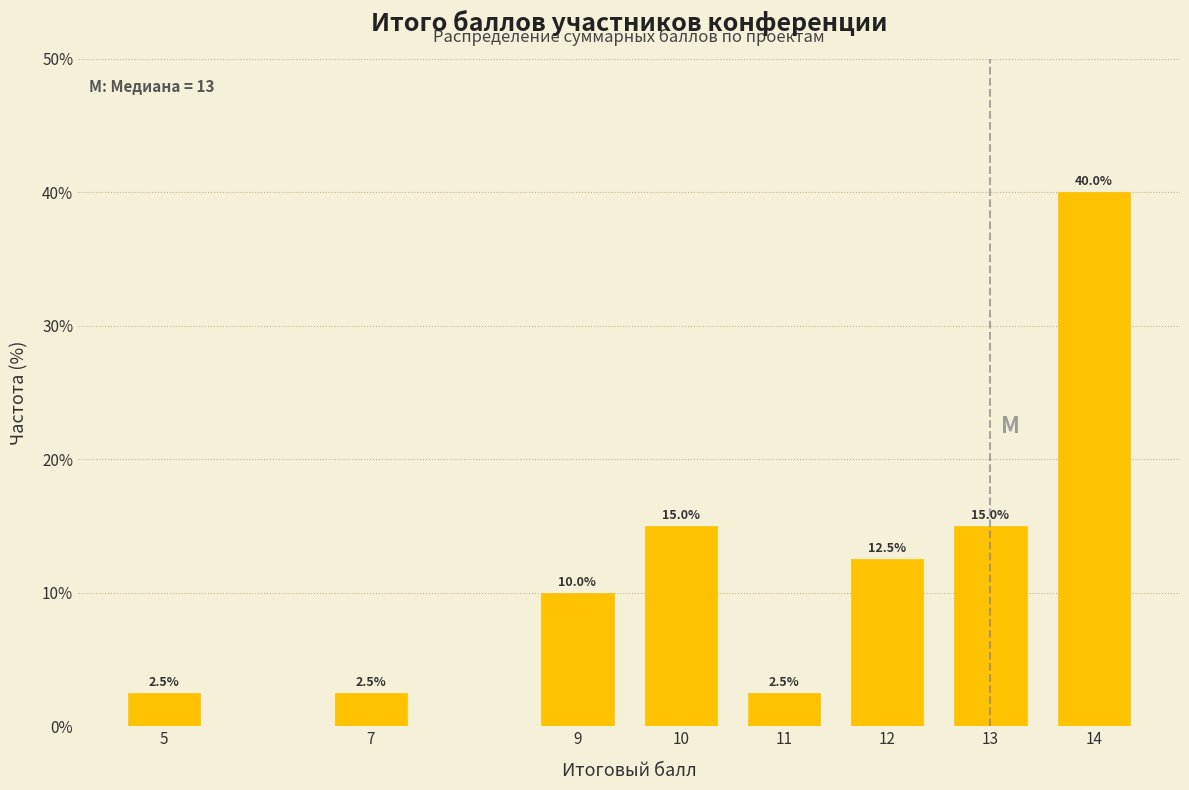

Reading left to right, transcribe all the data shown in this chart.

5=2.5	7=2.5	9=10.0	10=15.0	11=2.5	12=12.5	13=15.0	14=40.0